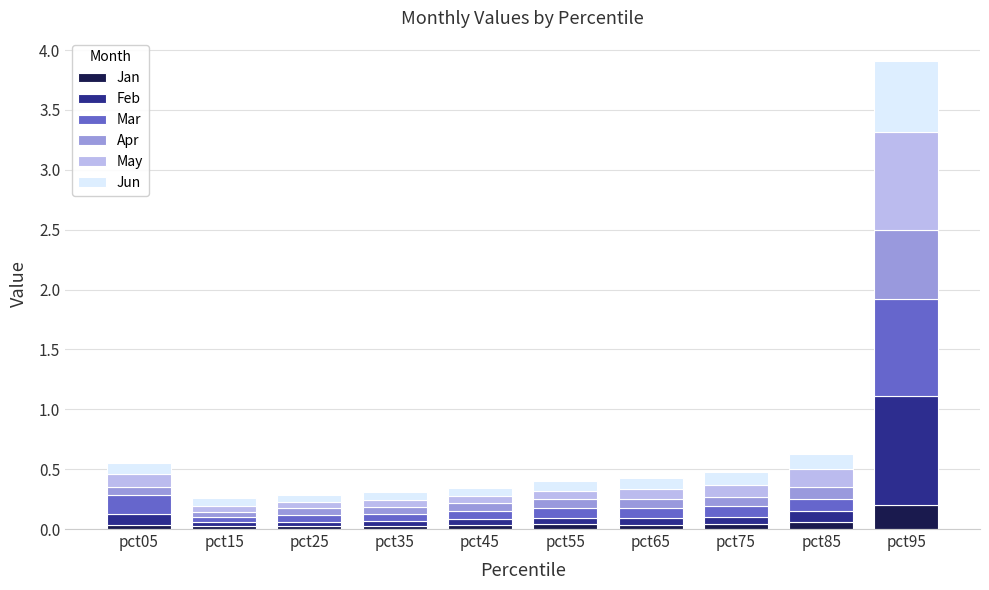

What are all the series names shown in the legend?

Jan, Feb, Mar, Apr, May, Jun